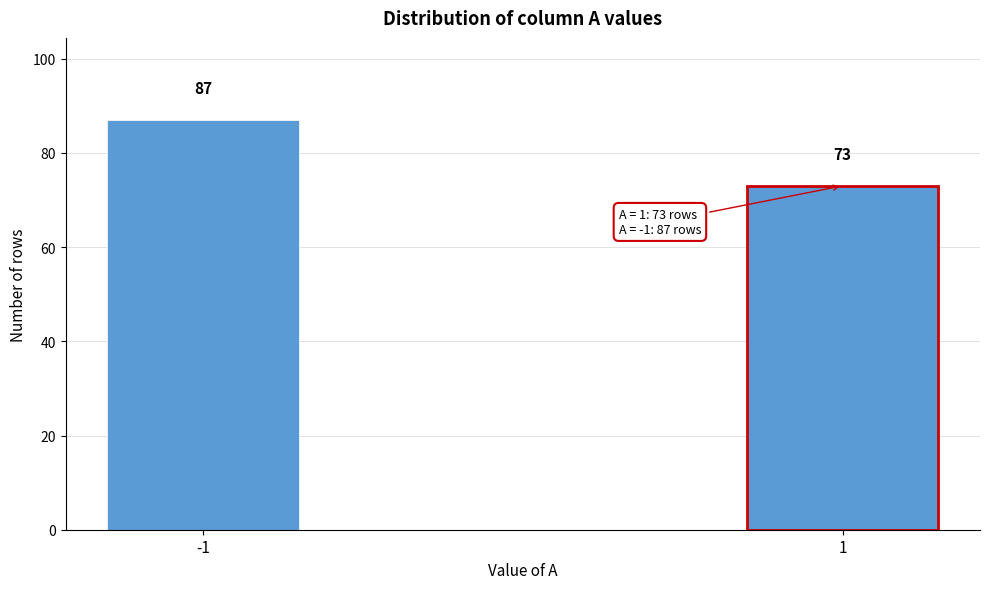

Reading right to left, extract all data points from this chart.

73	87